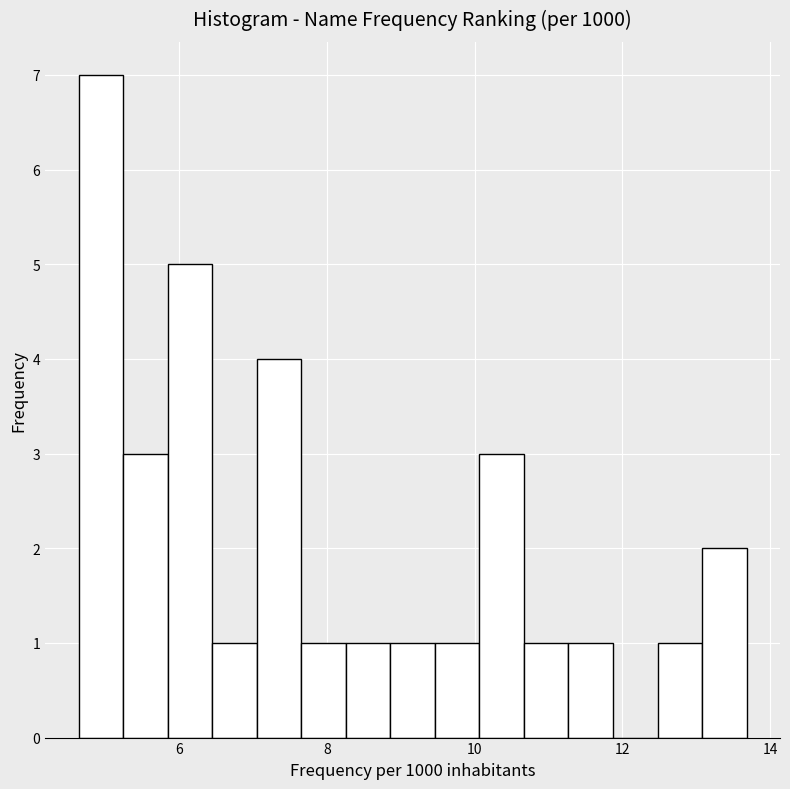

Read against the x-axis, roughly where is the centre of the tallest bar?

5.0